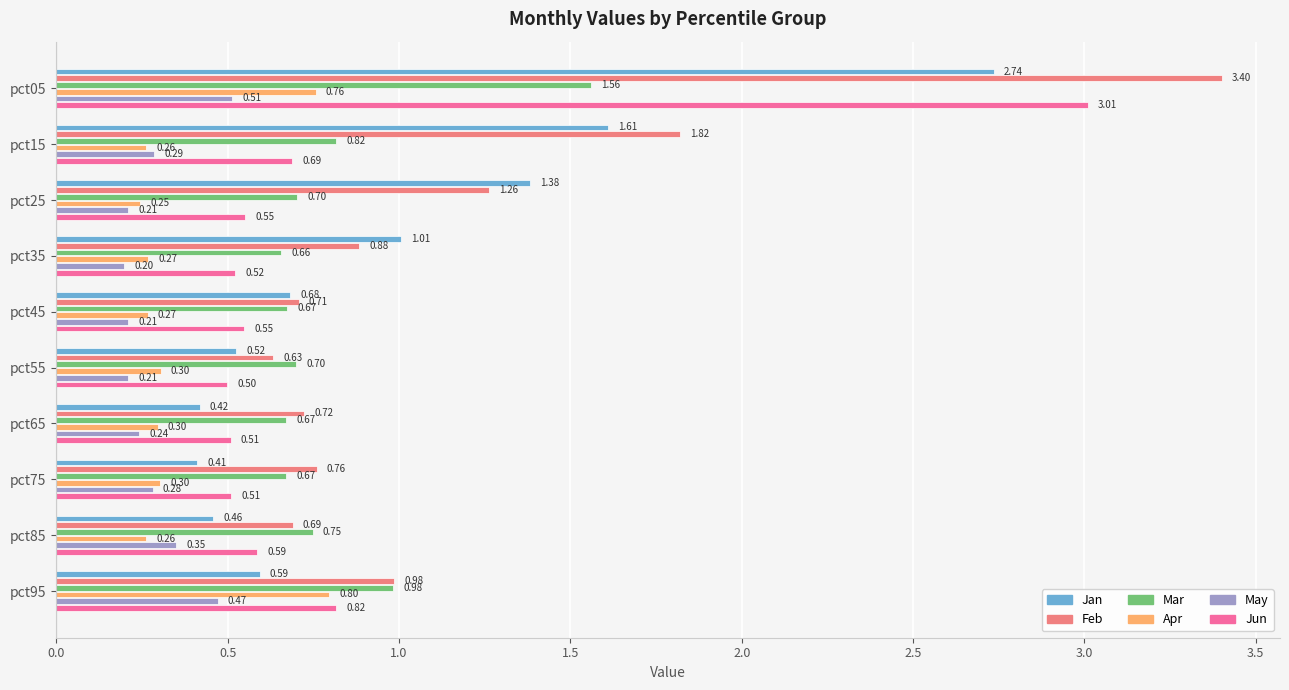

What is the average value of the May series?

0.3